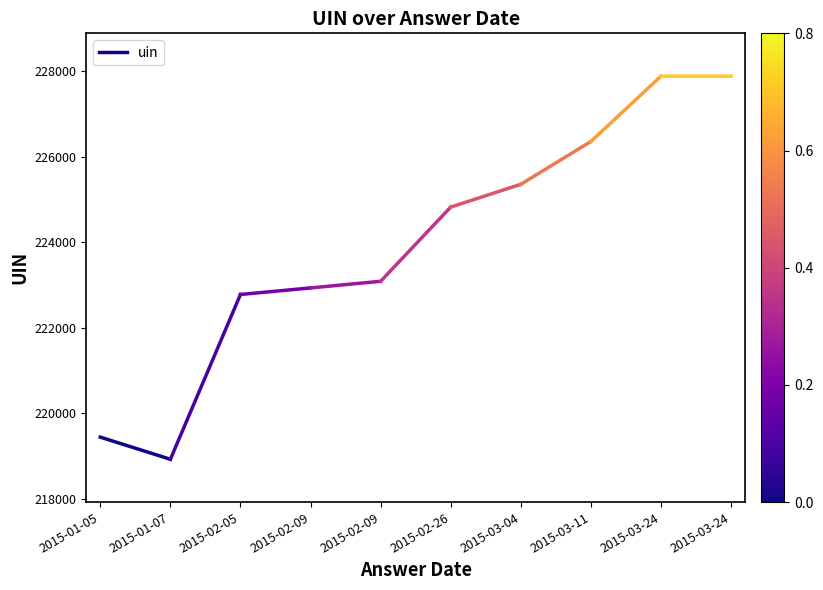

Reading left to right, list all the values displayed in this chart.

2015-01-05=219447	2015-01-07=218930